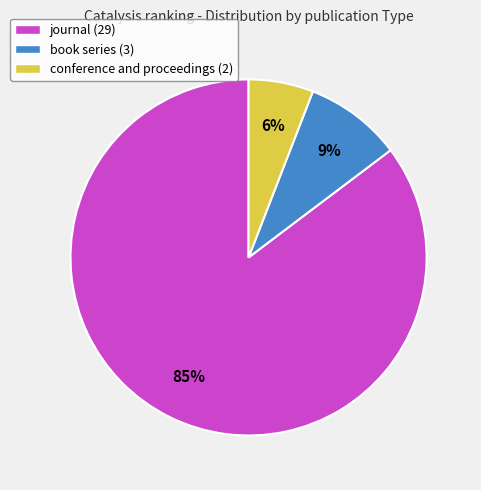

To the nearest percent, what portion does book series represent?

9%